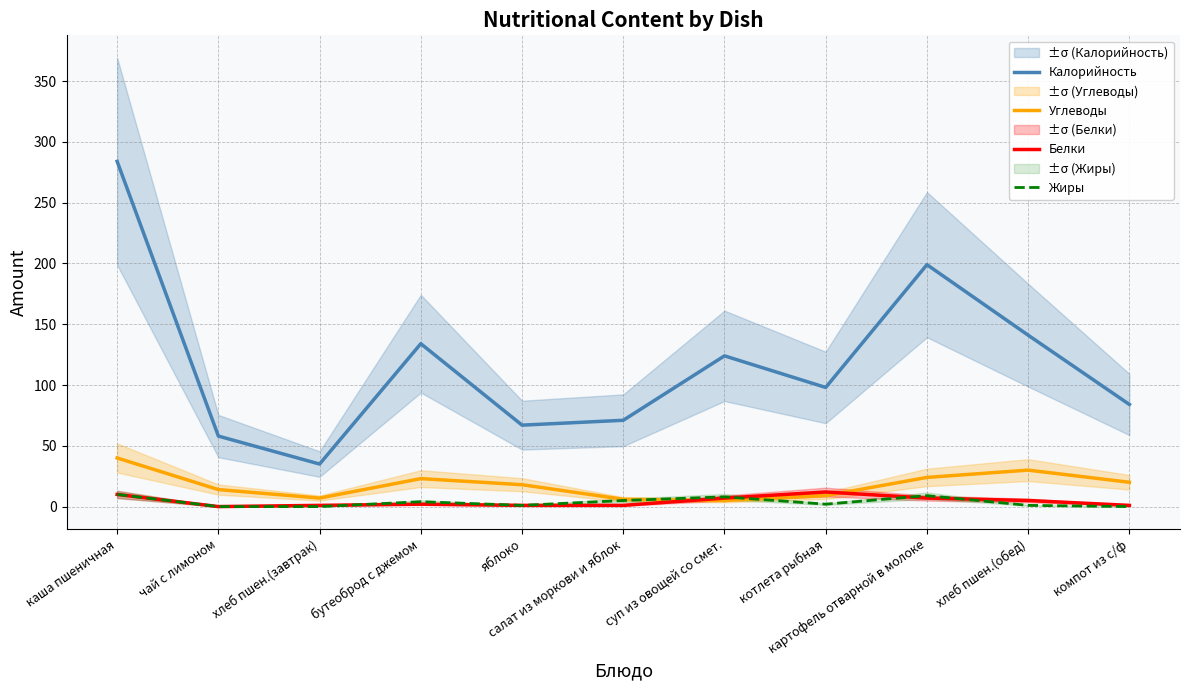

What is the value of the Белки point at the 11th from the left?

1